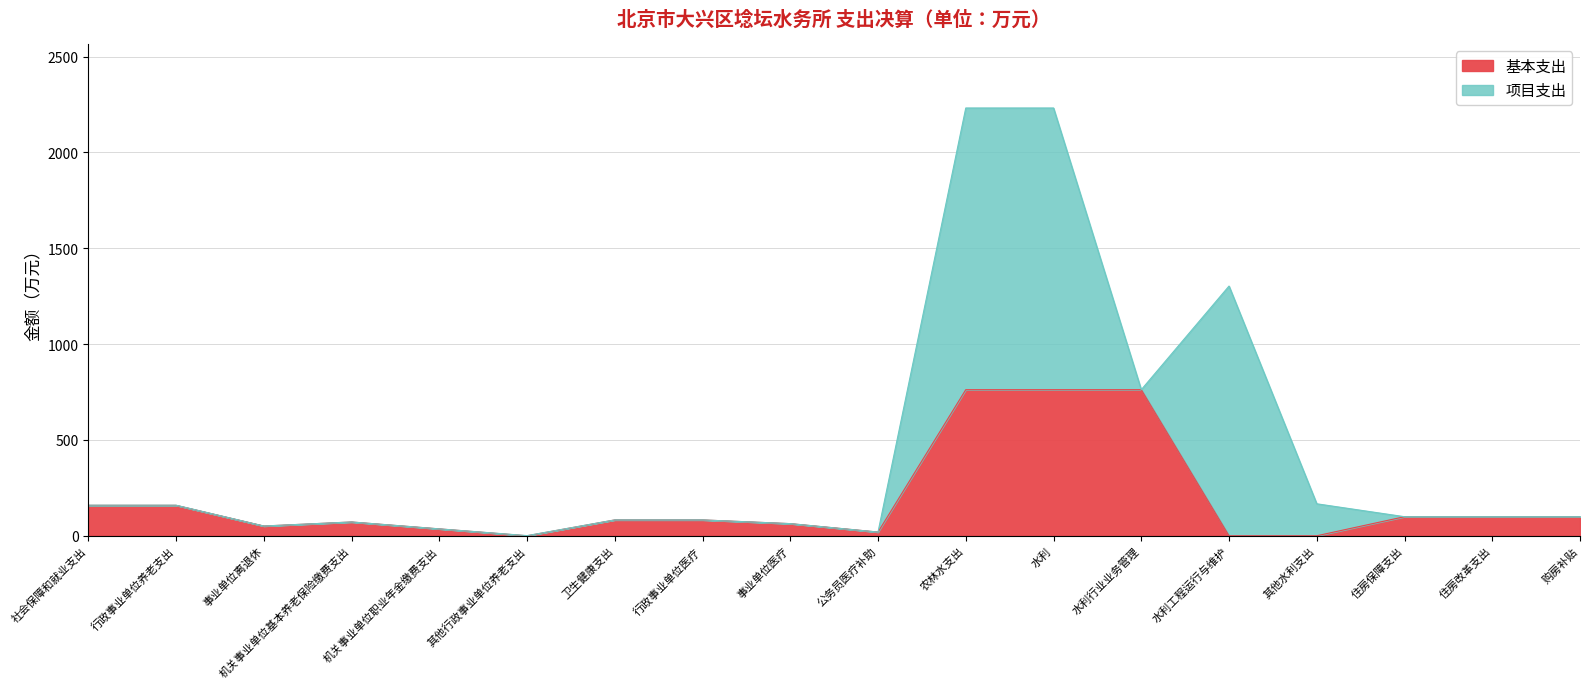

What is the sum of the values at 机关事业单位基本养老保险缴费支出 and 事业单位离退休?

122.8